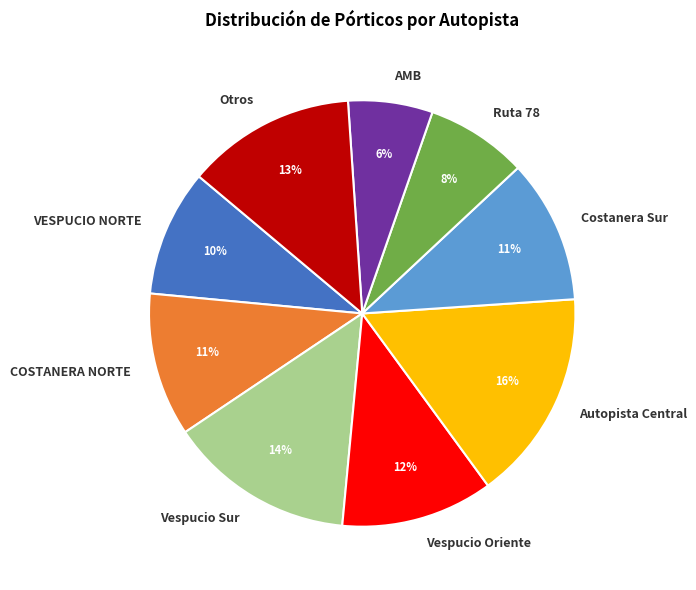

To the nearest percent, what is the average slice percentage?

11%